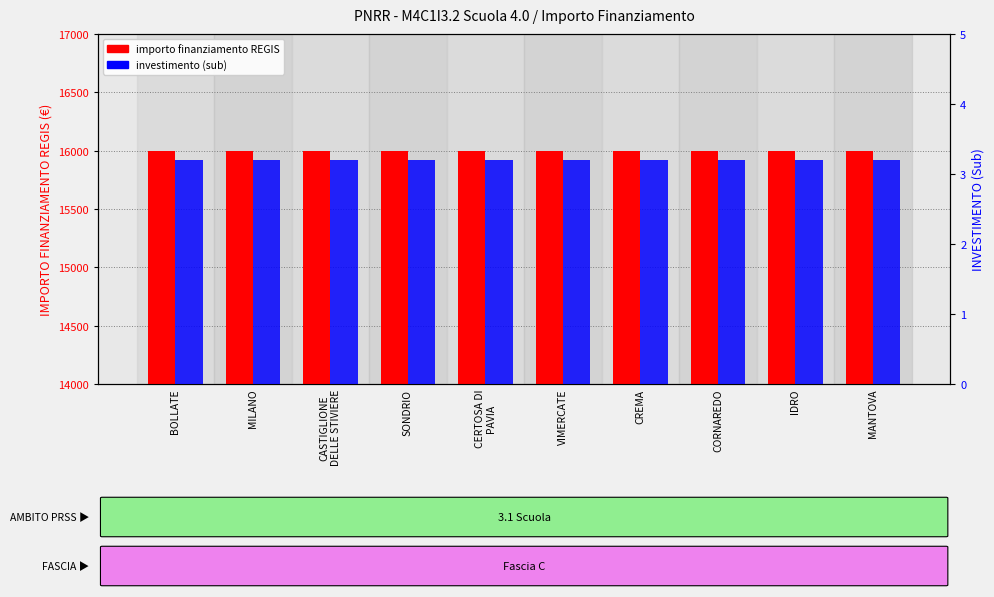

Which series has the widest spread of values?

importo finanziamento REGIS